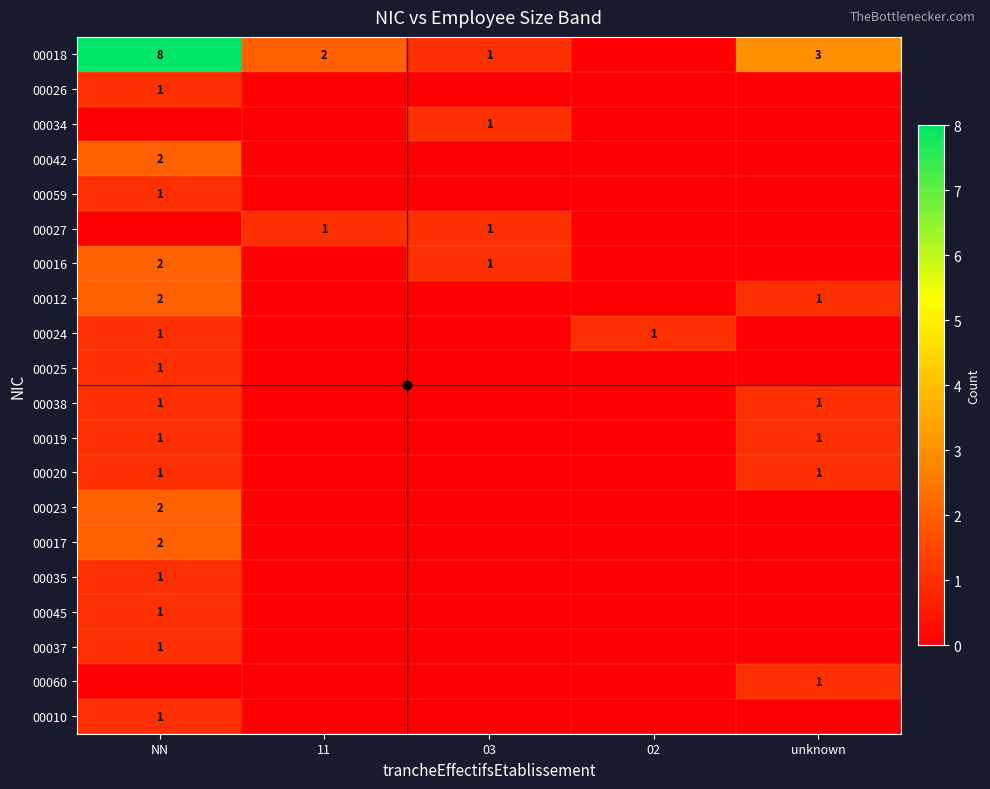

At how many categories does at least one series exceed 4?

1